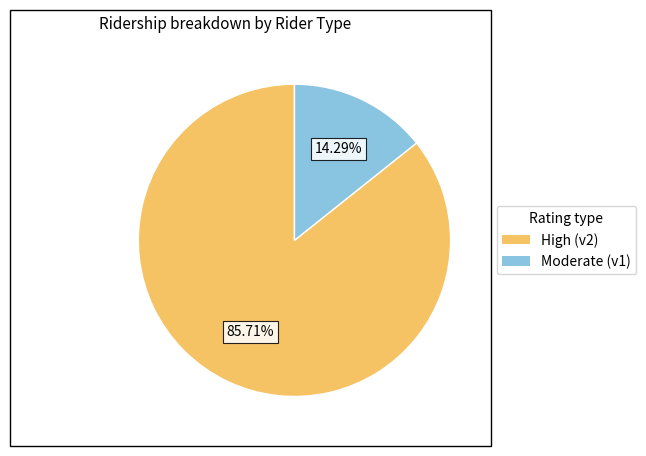

Is there any slice that represents more than half of the pie?

Yes